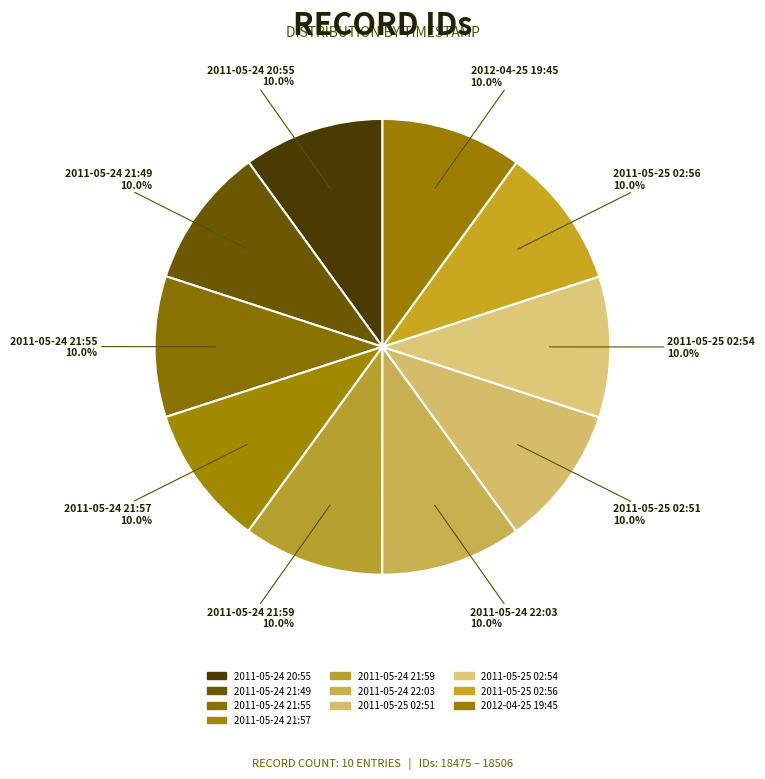

Does 2011-05-24 21:59 account for over 50% of the chart?

No